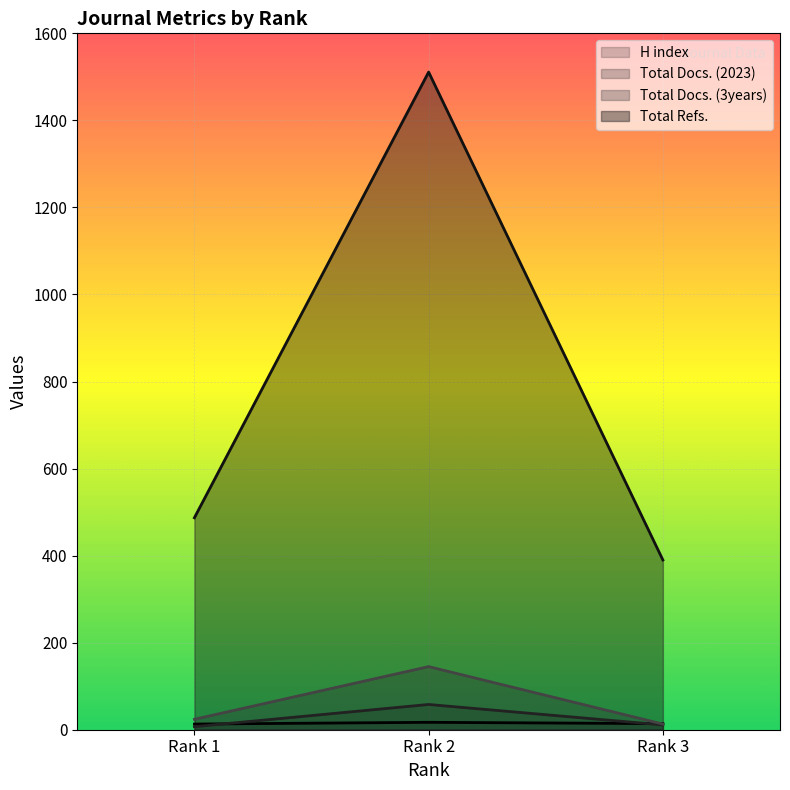

Which series changed the most between Rank 1 and Rank 3?

Total Refs.